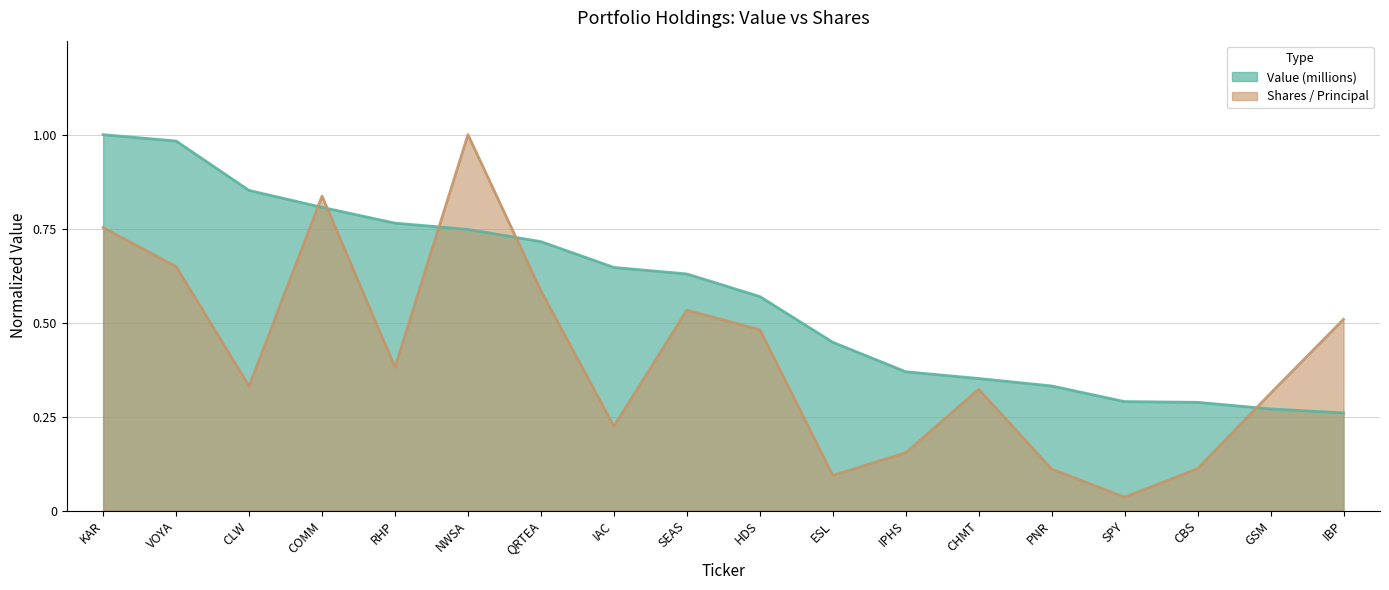

Count the number of categories in the chart.

18